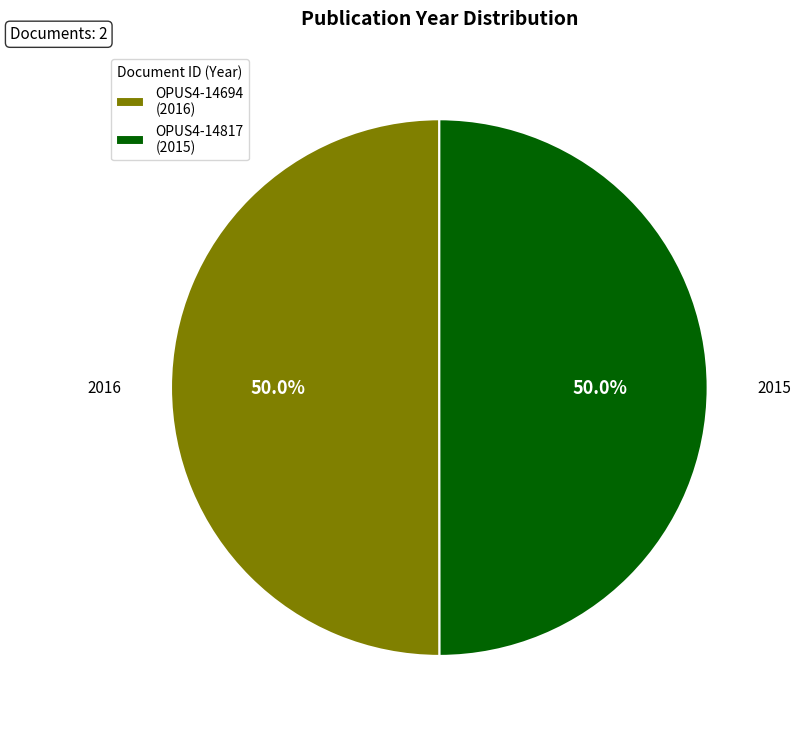

Approximately how many times larger is the value at OPUS4-14817 (2015) compared to OPUS4-14694 (2016)?

1.0